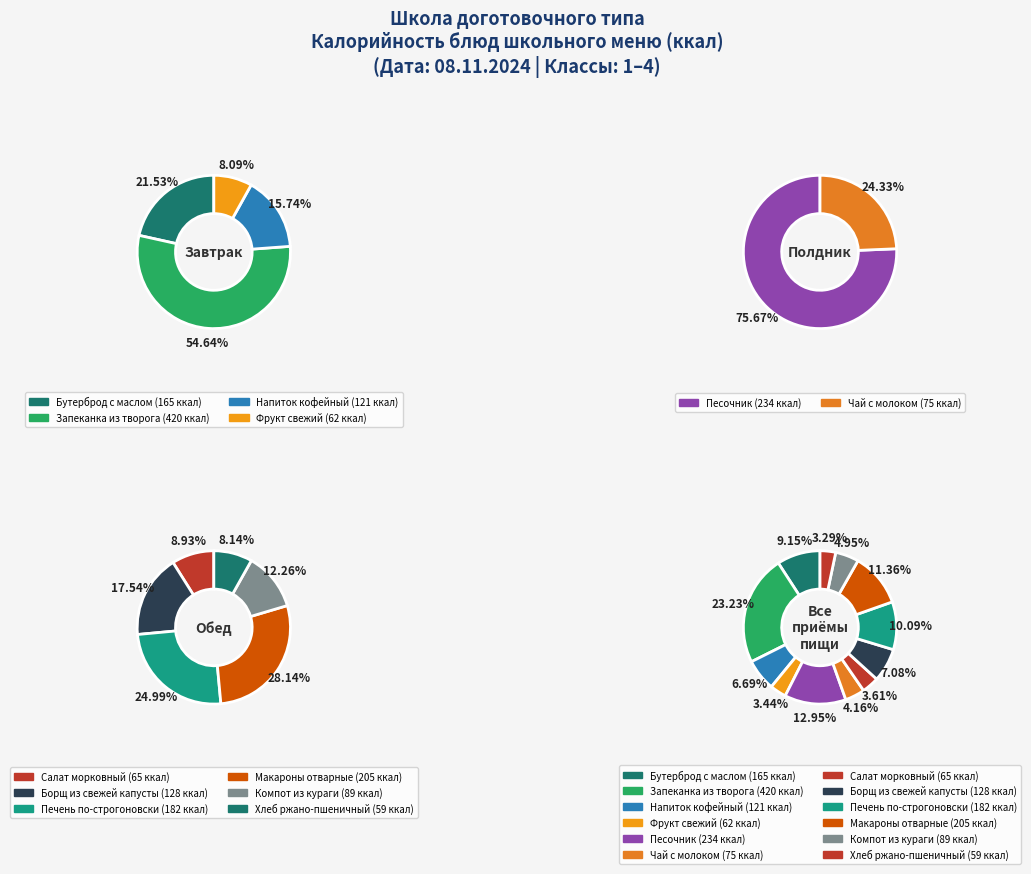

Combined, what portion of the pie is Борщ из свежей капусты and Печень по-строгоновски?

17.2%